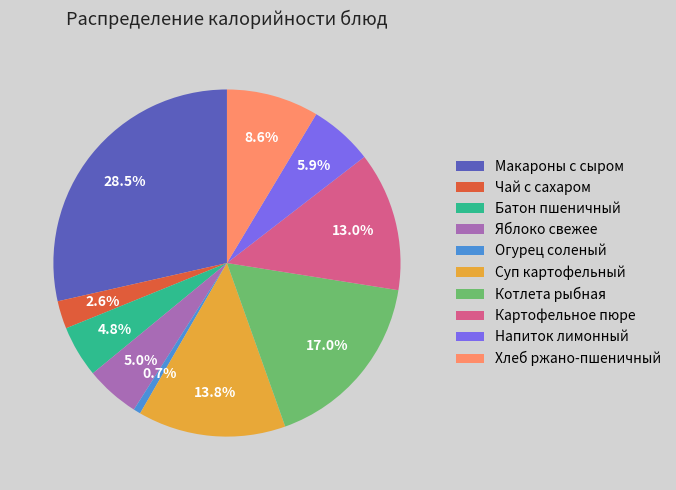

How much of the chart is everything except Суп картофельный?

86.2%